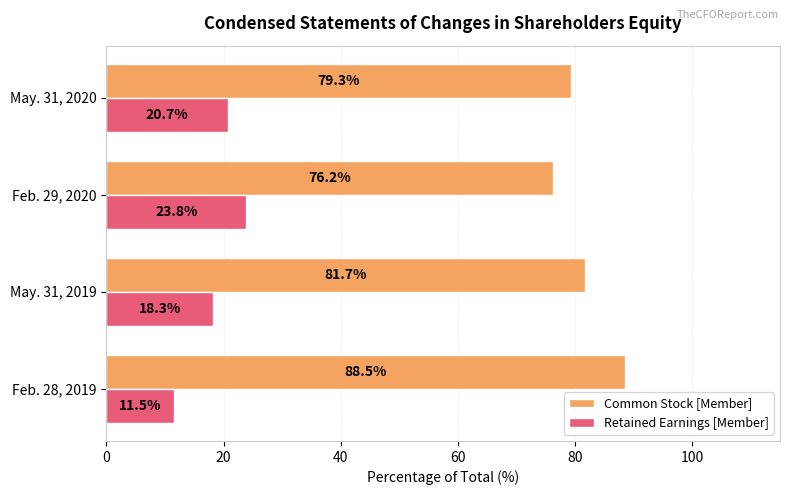

What is the average value of the Common Stock [Member] series?

81.4